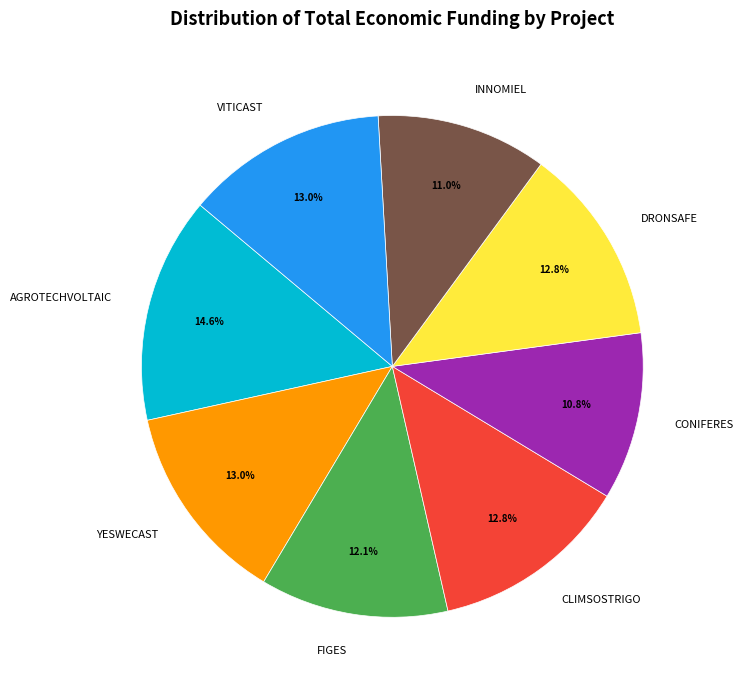

Which has a higher value, AGROTECHVOLTAIC or FIGES?

AGROTECHVOLTAIC